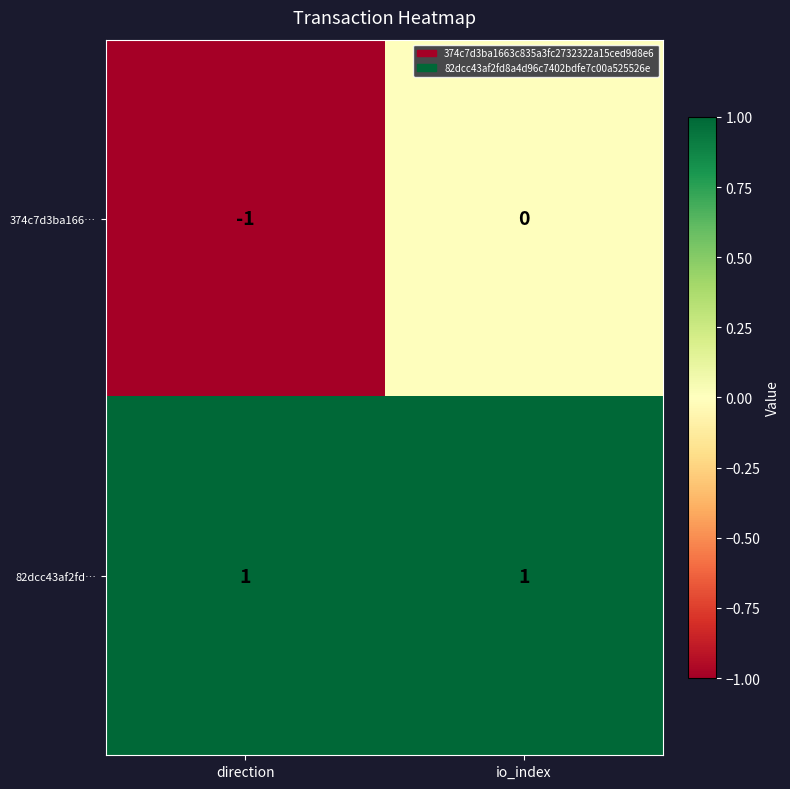

Which category has the lowest value across all series?

direction